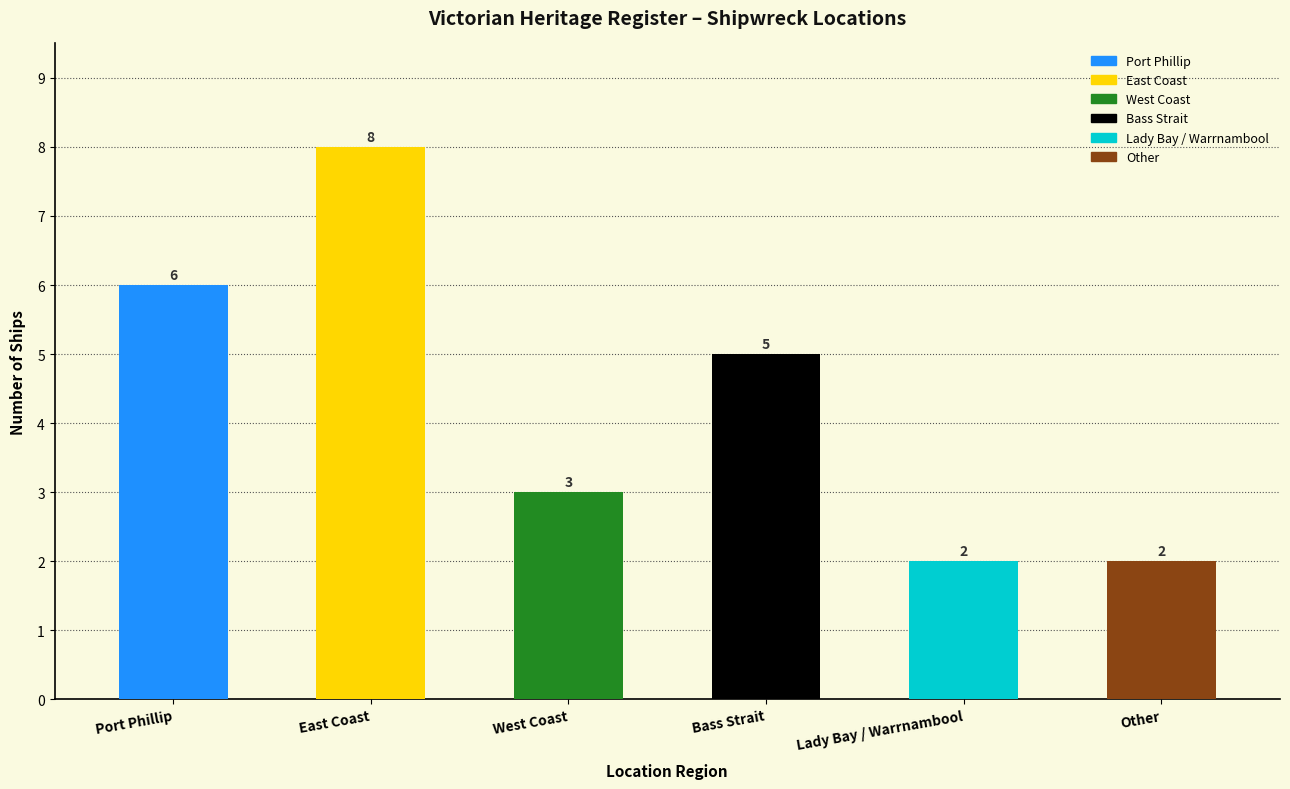

Which category has the highest value across all series?

East Coast